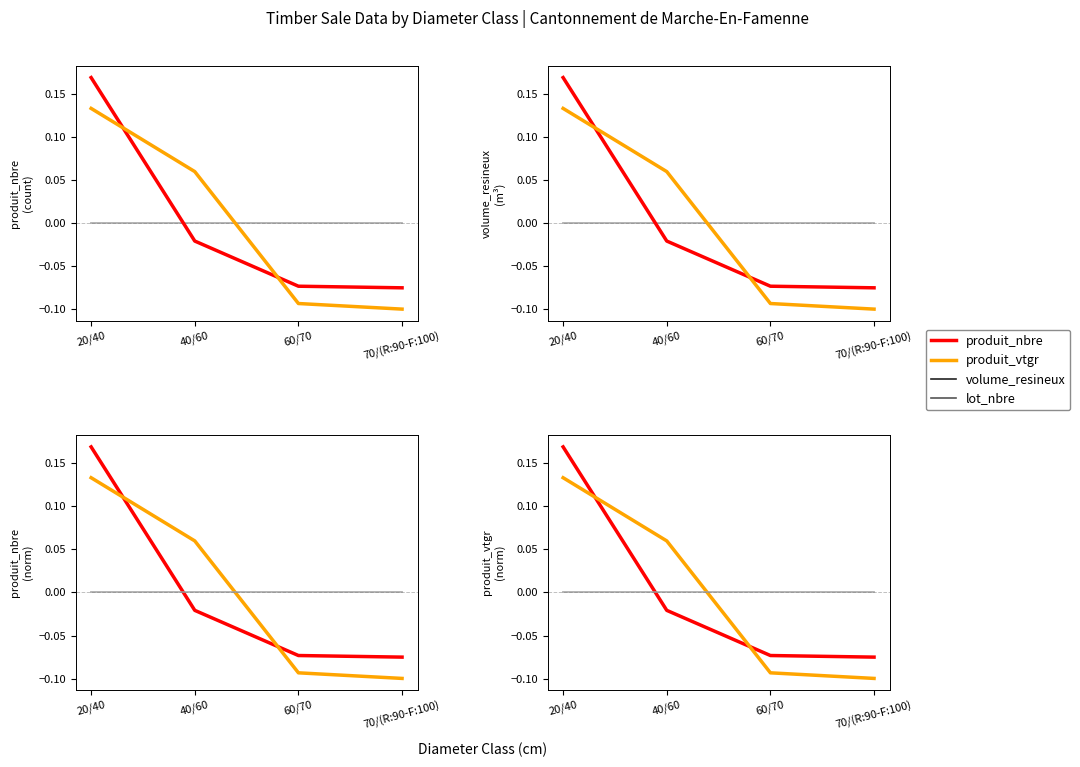

What position from the right is 20/40?

4